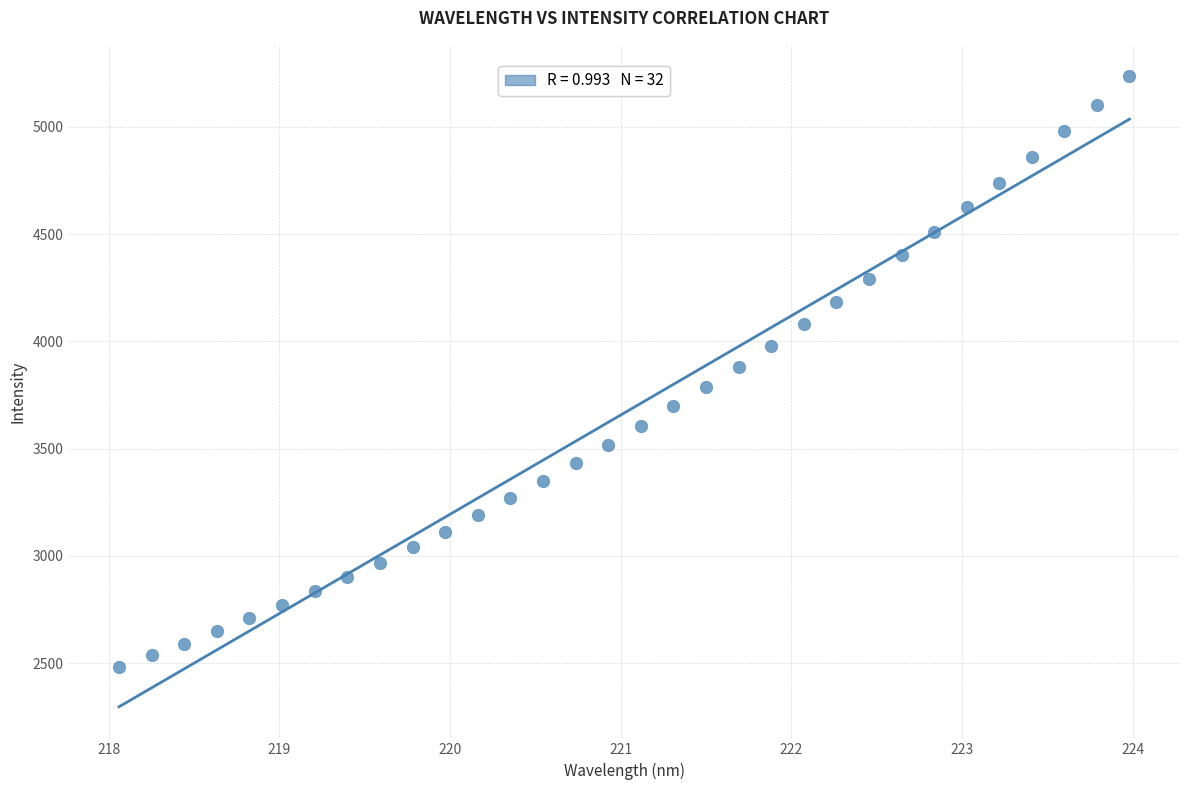

What is the range of Y values (max minus min)?

2751.9